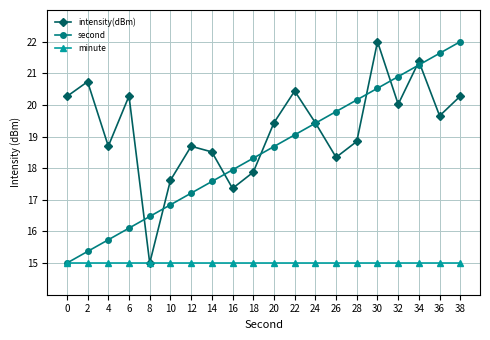

Reading right to left, extract all data points from this chart.

intensity(dBm): 38=20.3	36=19.7	34=21.4	32=20.0	30=22.0	28=18.8	26=18.3	24=19.4	22=20.4	20=19.4	18=17.9	16=17.4	14=18.5	12=18.7	10=17.6	8=15.0	6=20.3	4=18.7	2=20.7	0=20.3
second: 38=22.0	36=21.6	34=21.3	32=20.9	30=20.5	28=20.2	26=19.8	24=19.4	22=19.1	20=18.7	18=18.3	16=17.9	14=17.6	12=17.2	10=16.8	8=16.5	6=16.1	4=15.7	2=15.4	0=15.0
minute: 38=15.0	36=15.0	34=15.0	32=15.0	30=15.0	28=15.0	26=15.0	24=15.0	22=15.0	20=15.0	18=15.0	16=15.0	14=15.0	12=15.0	10=15.0	8=15.0	6=15.0	4=15.0	2=15.0	0=15.0